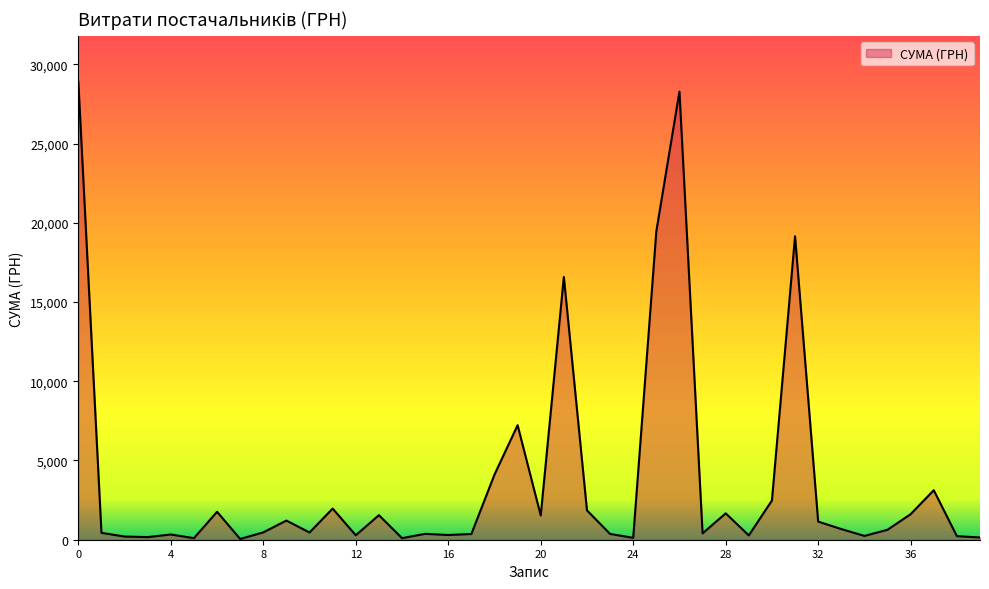

What is the difference between the maximum and minimum values?

28850.8